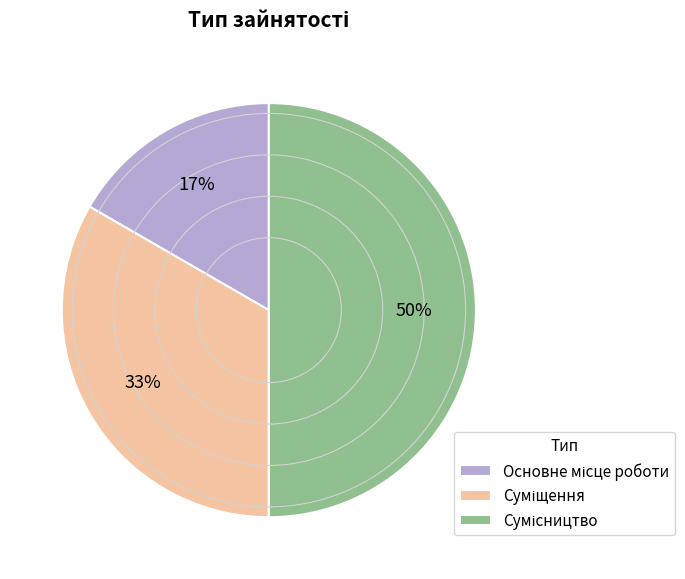

To the nearest percent, what is the average slice percentage?

33%